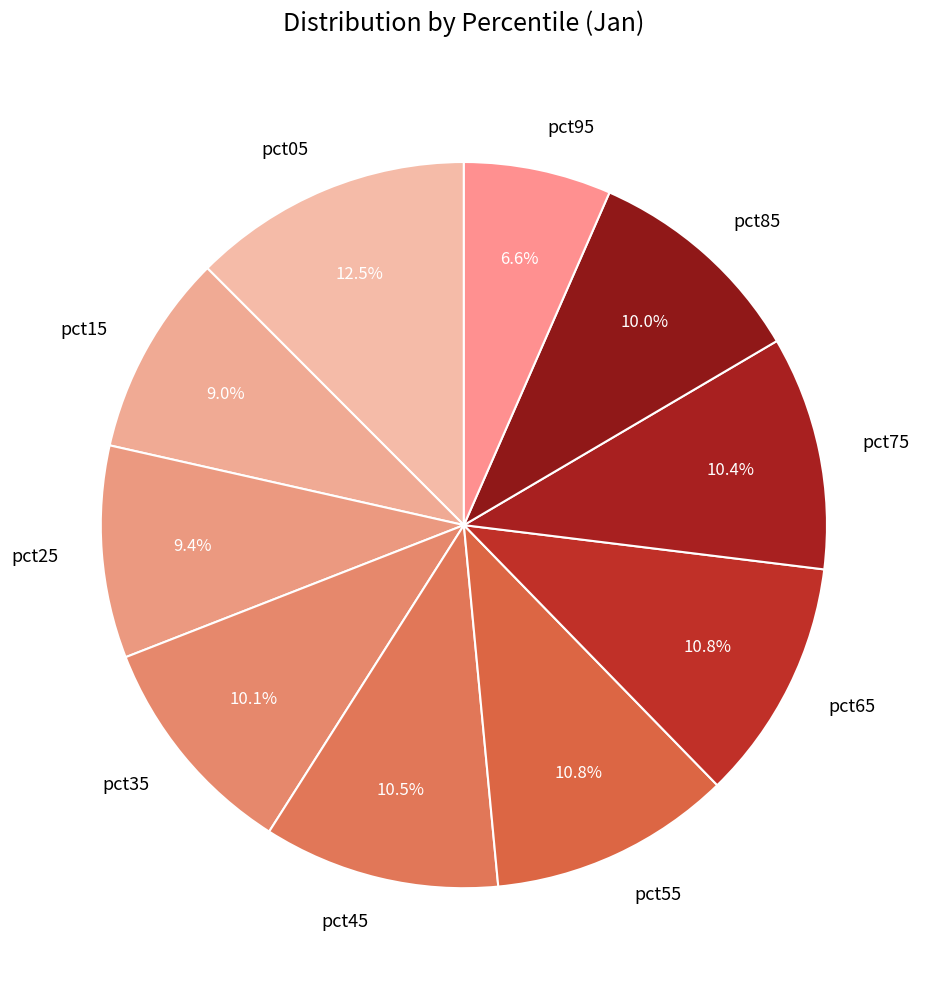

To the nearest percent, what percentage of the pie is pct85?

10%